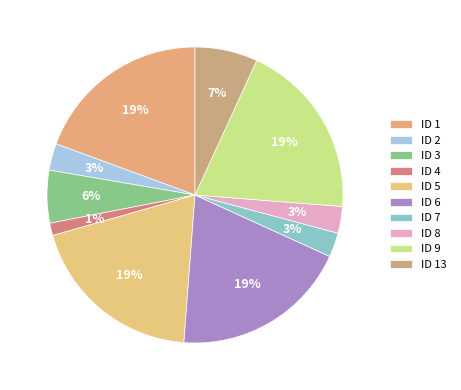

To the nearest percent, what is the difference between the ID 4 and ID 5 slice percentages?

18%